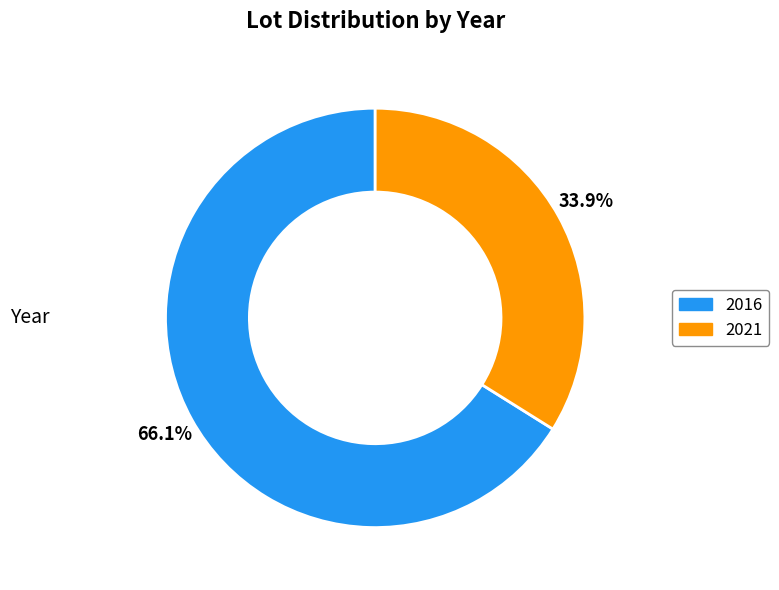

To the nearest percent, what portion does 2016 represent?

66%